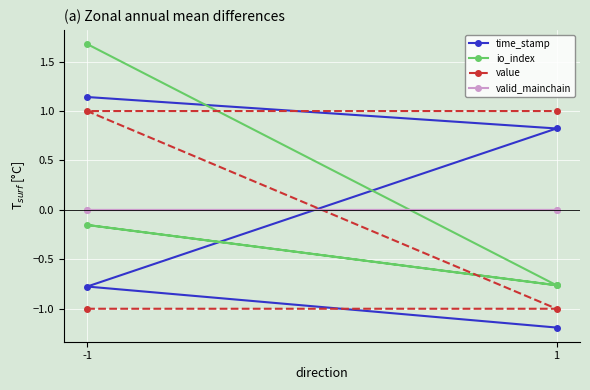

What is the highest value of the time_stamp series?

1.1